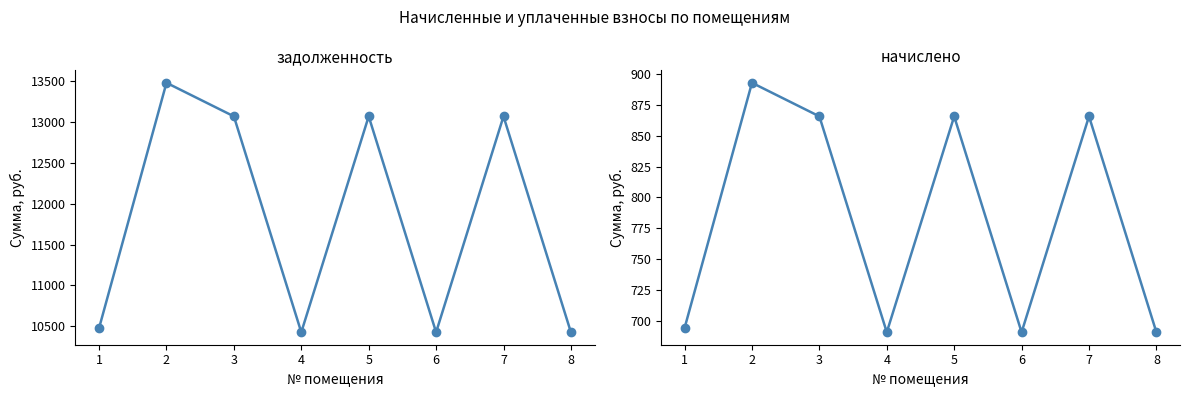

True or false: задолженность and начислено intersect in this chart.

False